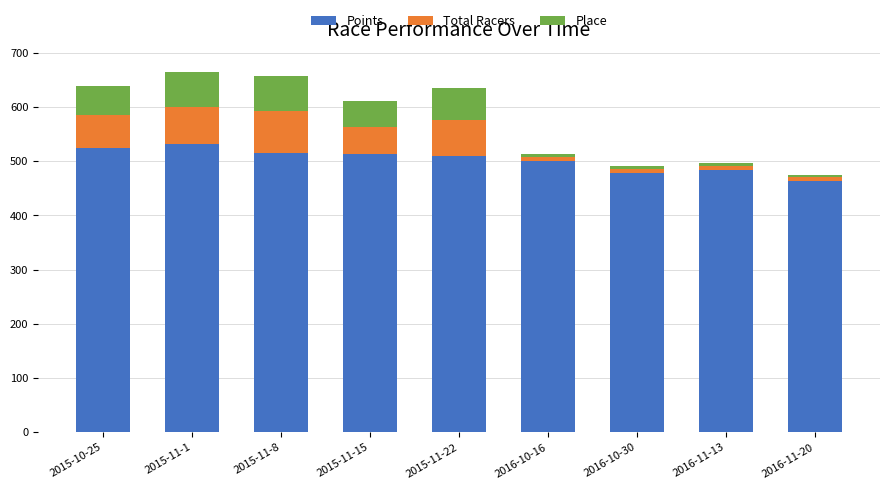

True or false: Points has a value of 830.6 at 2016-11-20.

False